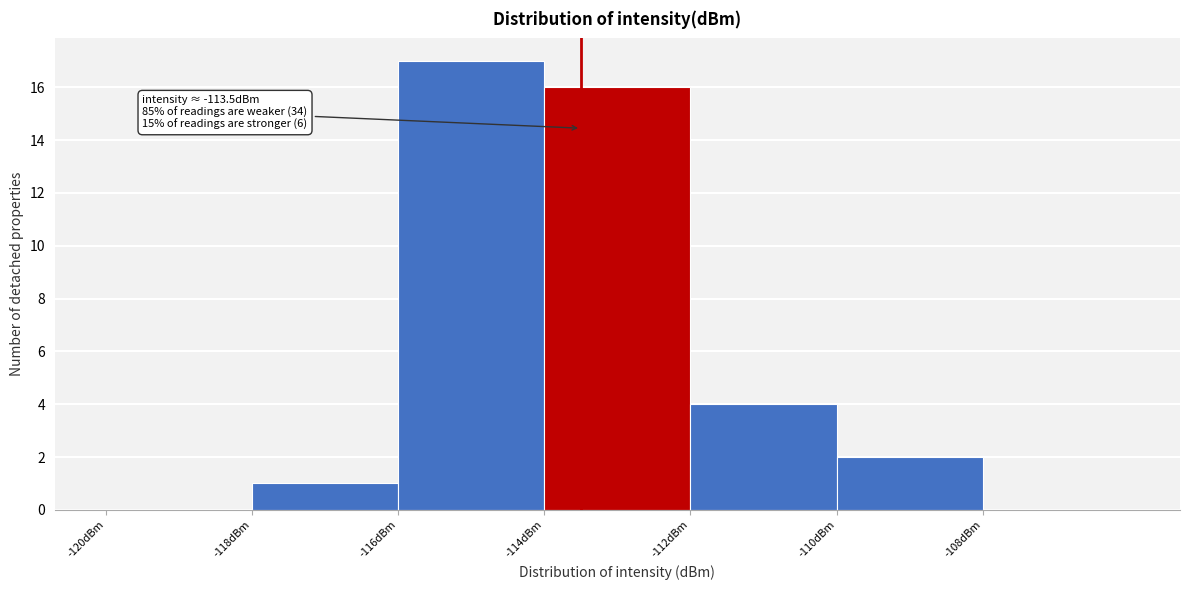

Which range on the x-axis has the tallest bar?

-116 to -114